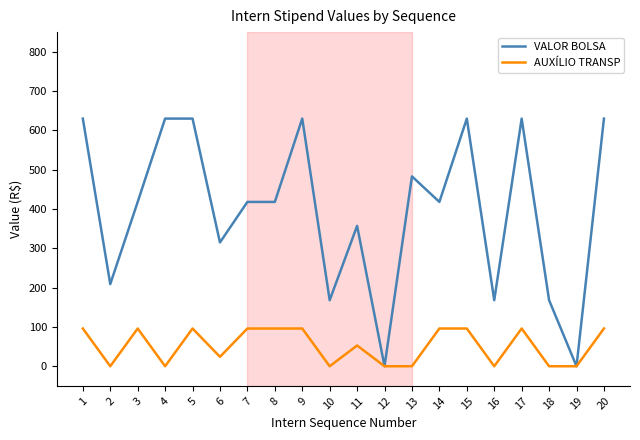

At which category does AUXÍLIO TRANSP reach its first local peak?

3